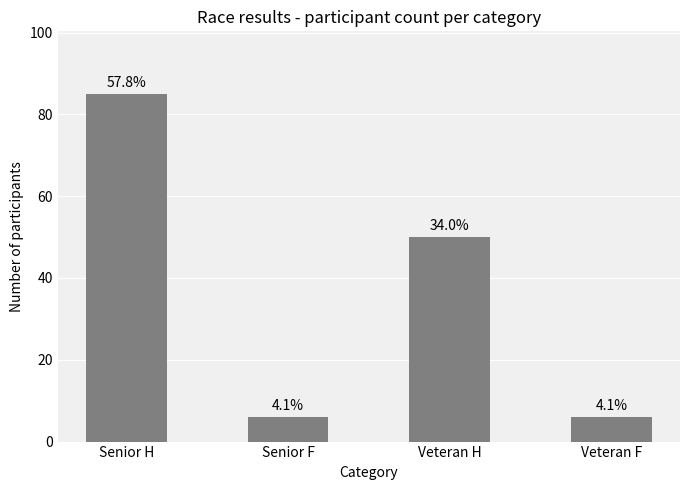

Are the bars horizontal?

No